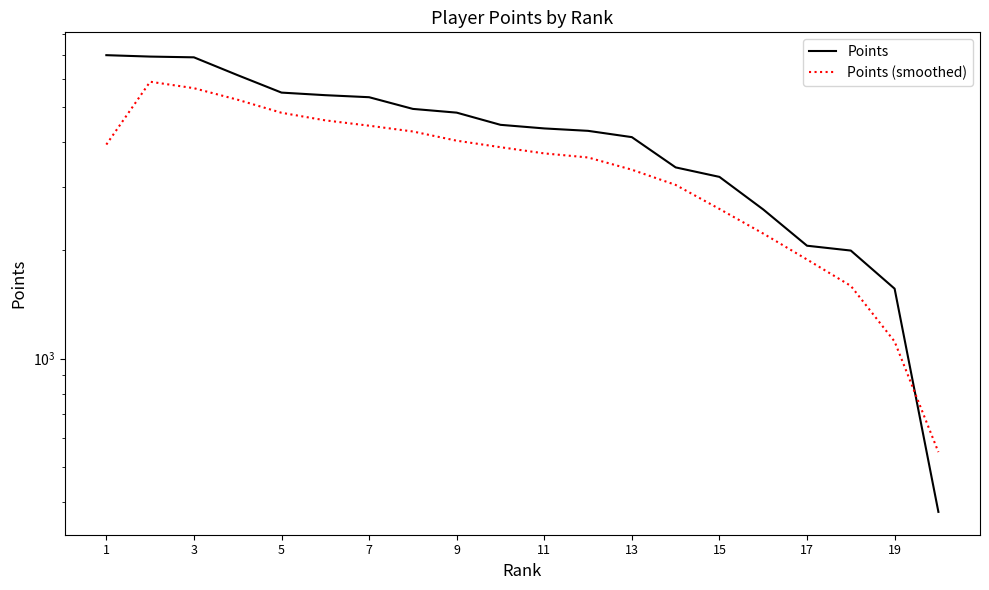

Does the chart display data point markers on the line(s)?

No